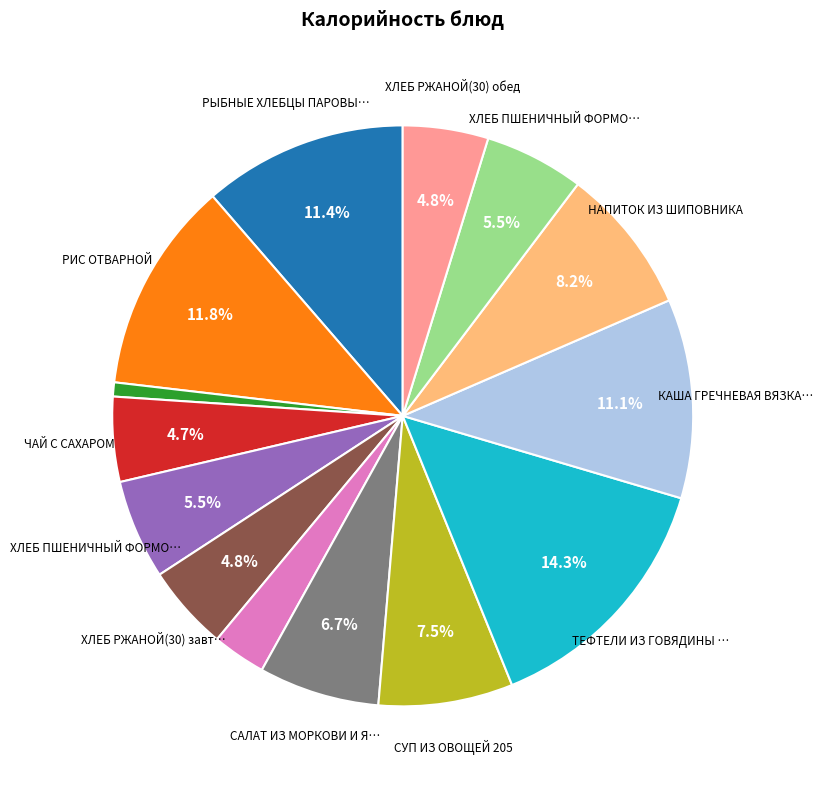

Does any single category account for the majority?

No